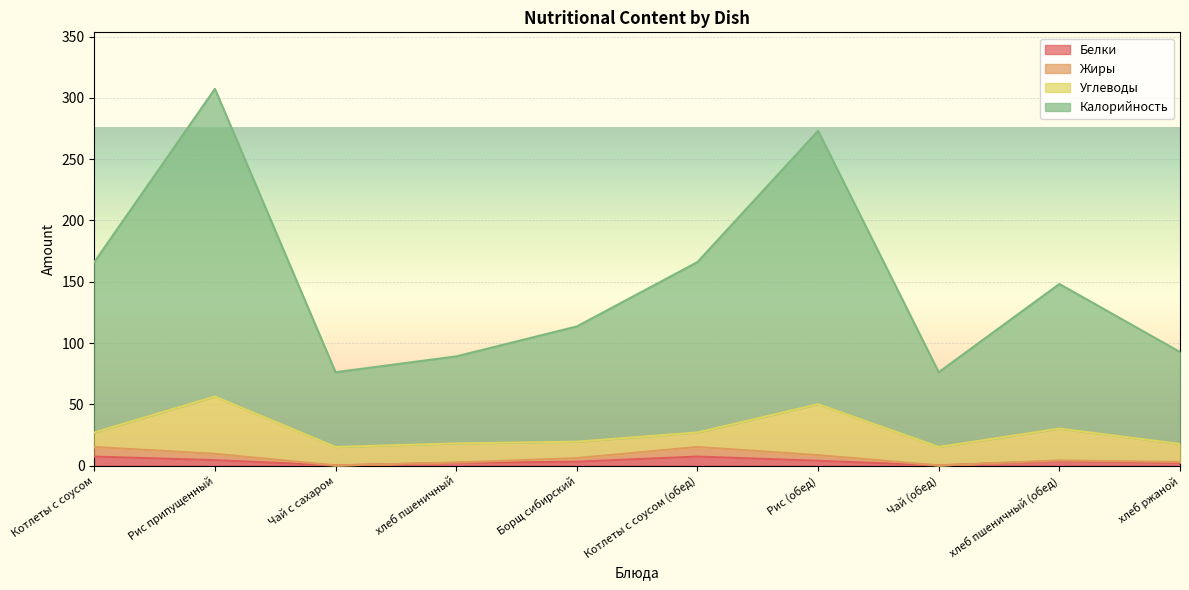

The value of Белки at Котлеты с соусом (обед) is 7.4. True or false?

True